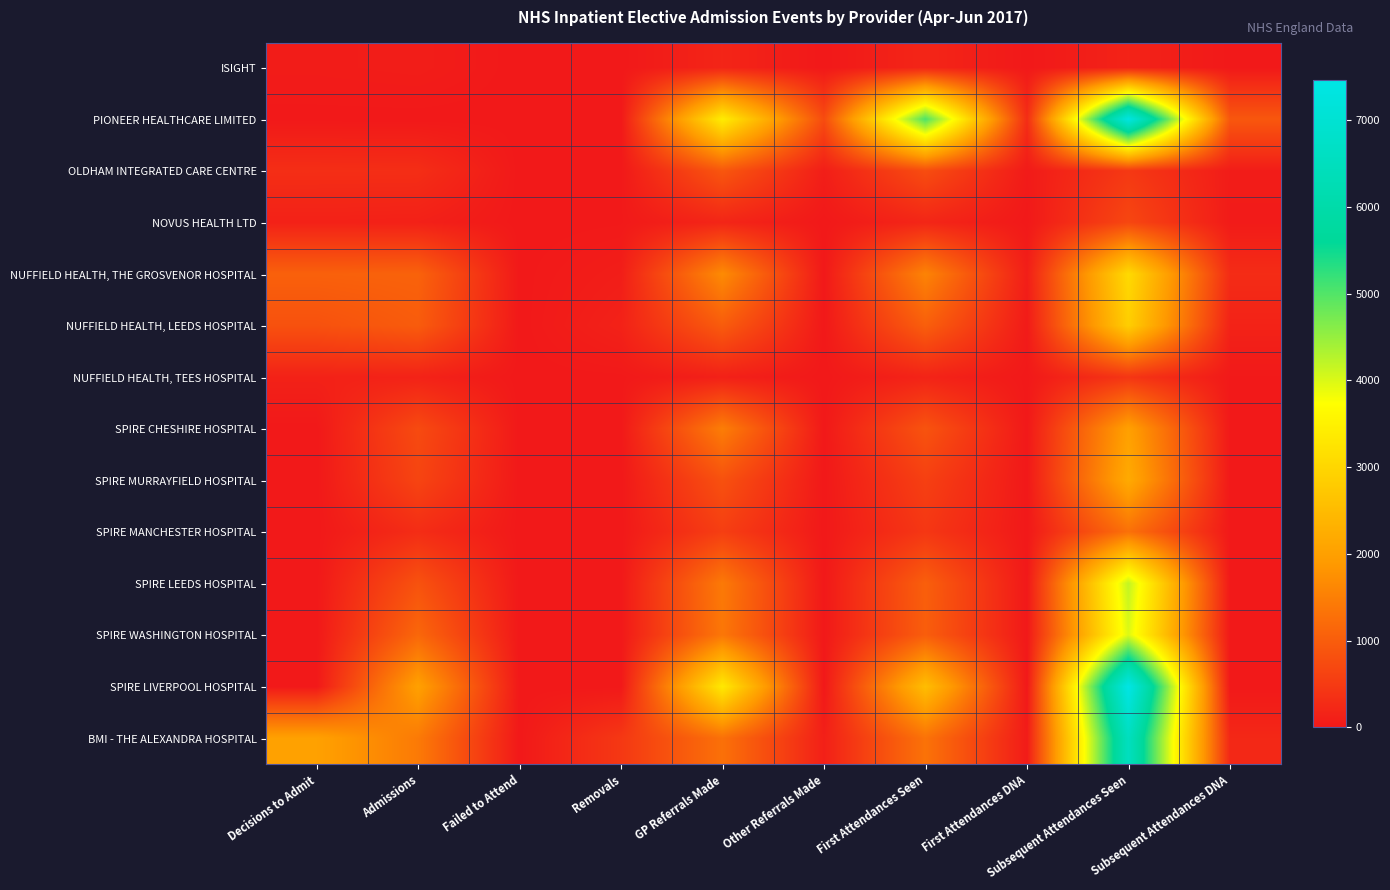

Reading left to right, extract all data points from this chart.

ISIGHT: Decisions to Admit=51	Admissions=69	Failed to Attend=0	Removals=0	GP Referrals Made=177	Other Referrals Made=0	First Attendances Seen=184	First Attendances DNA=4	Subsequent Attendances Seen=147	Subsequent Attendances DNA=6
PIONEER HEALTHCARE LIMITED: Decisions to Admit=0	Admissions=0	Failed to Attend=0	Removals=0	GP Referrals Made=3405	Other Referrals Made=738	First Attendances Seen=5040	First Attendances DNA=295	Subsequent Attendances Seen=7363	Subsequent Attendances DNA=907
OLDHAM INTEGRATED CARE CENTRE: Decisions to Admit=313	Admissions=306	Failed to Attend=2	Removals=5	GP Referrals Made=903	Other Referrals Made=80	First Attendances Seen=760	First Attendances DNA=30	Subsequent Attendances Seen=462	Subsequent Attendances DNA=55
NOVUS HEALTH LTD: Decisions to Admit=124	Admissions=114	Failed to Attend=0	Removals=11	GP Referrals Made=184	Other Referrals Made=0	First Attendances Seen=191	First Attendances DNA=2	Subsequent Attendances Seen=667	Subsequent Attendances DNA=37
NUFFIELD HEALTH, THE GROSVENOR HOSPITAL: Decisions to Admit=1050	Admissions=1074	Failed to Attend=4	Removals=74	GP Referrals Made=1667	Other Referrals Made=0	First Attendances Seen=1555	First Attendances DNA=81	Subsequent Attendances Seen=3062	Subsequent Attendances DNA=280
NUFFIELD HEALTH, LEEDS HOSPITAL: Decisions to Admit=823	Admissions=977	Failed to Attend=0	Removals=132	GP Referrals Made=976	Other Referrals Made=0	First Attendances Seen=1020	First Attendances DNA=33	Subsequent Attendances Seen=2848	Subsequent Attendances DNA=143
NUFFIELD HEALTH, TEES HOSPITAL: Decisions to Admit=129	Admissions=142	Failed to Attend=0	Removals=7	GP Referrals Made=113	Other Referrals Made=0	First Attendances Seen=156	First Attendances DNA=4	Subsequent Attendances Seen=420	Subsequent Attendances DNA=12
SPIRE CHESHIRE HOSPITAL: Decisions to Admit=0	Admissions=722	Failed to Attend=0	Removals=0	GP Referrals Made=1471	Other Referrals Made=0	First Attendances Seen=854	First Attendances DNA=0	Subsequent Attendances Seen=2009	Subsequent Attendances DNA=0
SPIRE MURRAYFIELD HOSPITAL: Decisions to Admit=0	Admissions=636	Failed to Attend=0	Removals=0	GP Referrals Made=819	Other Referrals Made=0	First Attendances Seen=568	First Attendances DNA=0	Subsequent Attendances Seen=2192	Subsequent Attendances DNA=0
SPIRE MANCHESTER HOSPITAL: Decisions to Admit=0	Admissions=291	Failed to Attend=0	Removals=0	GP Referrals Made=548	Other Referrals Made=0	First Attendances Seen=439	First Attendances DNA=0	Subsequent Attendances Seen=1282	Subsequent Attendances DNA=0
SPIRE LEEDS HOSPITAL: Decisions to Admit=0	Admissions=838	Failed to Attend=0	Removals=0	GP Referrals Made=1413	Other Referrals Made=0	First Attendances Seen=1026	First Attendances DNA=0	Subsequent Attendances Seen=4185	Subsequent Attendances DNA=0
SPIRE WASHINGTON HOSPITAL: Decisions to Admit=0	Admissions=1146	Failed to Attend=0	Removals=0	GP Referrals Made=1372	Other Referrals Made=0	First Attendances Seen=1004	First Attendances DNA=0	Subsequent Attendances Seen=3985	Subsequent Attendances DNA=0
SPIRE LIVERPOOL HOSPITAL: Decisions to Admit=0	Admissions=2013	Failed to Attend=0	Removals=0	GP Referrals Made=3342	Other Referrals Made=0	First Attendances Seen=2544	First Attendances DNA=0	Subsequent Attendances Seen=7469	Subsequent Attendances DNA=0
BMI - THE ALEXANDRA HOSPITAL: Decisions to Admit=2020	Admissions=1420	Failed to Attend=0	Removals=454	GP Referrals Made=1280	Other Referrals Made=104	First Attendances Seen=1309	First Attendances DNA=43	Subsequent Attendances Seen=6539	Subsequent Attendances DNA=221